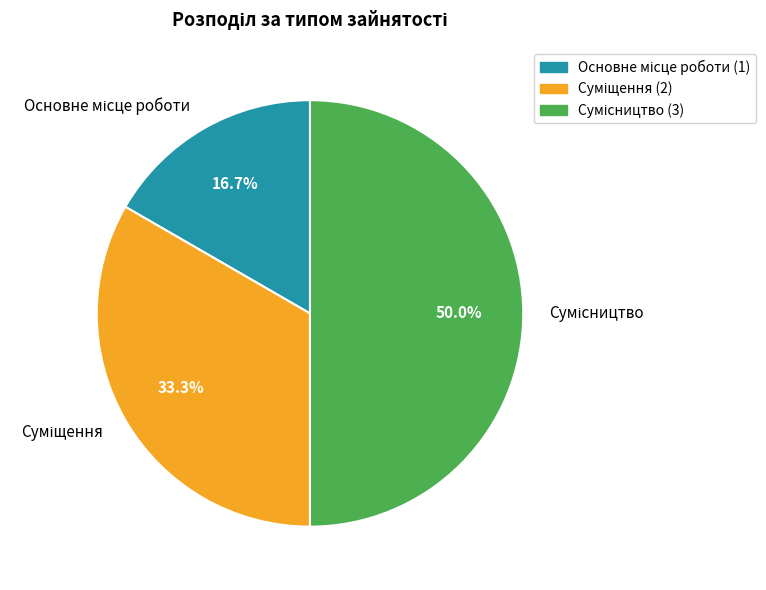

How many segments does this pie chart have?

3